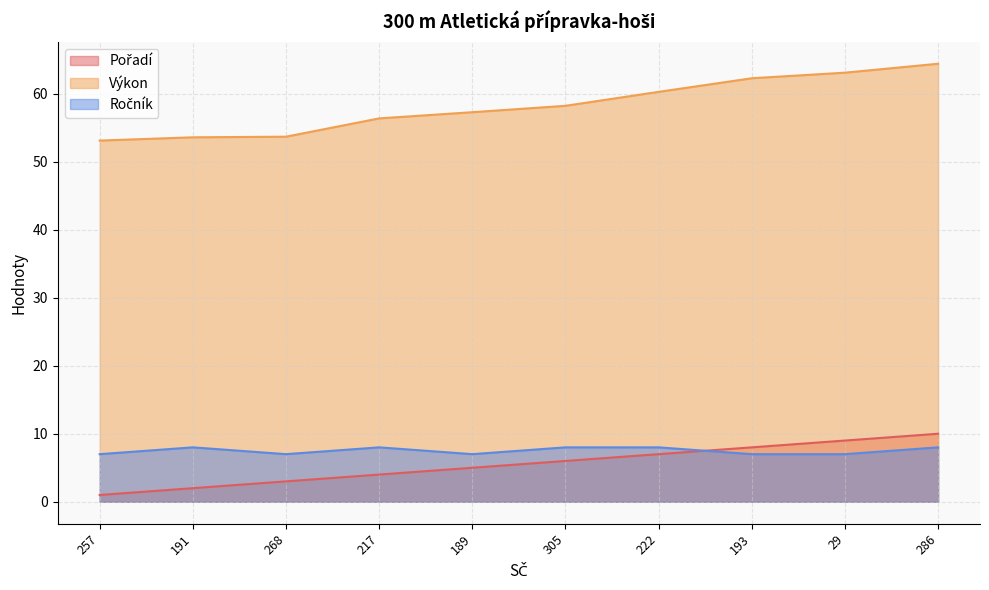

Is it true that Ročník equals 3.8 at 222?

False